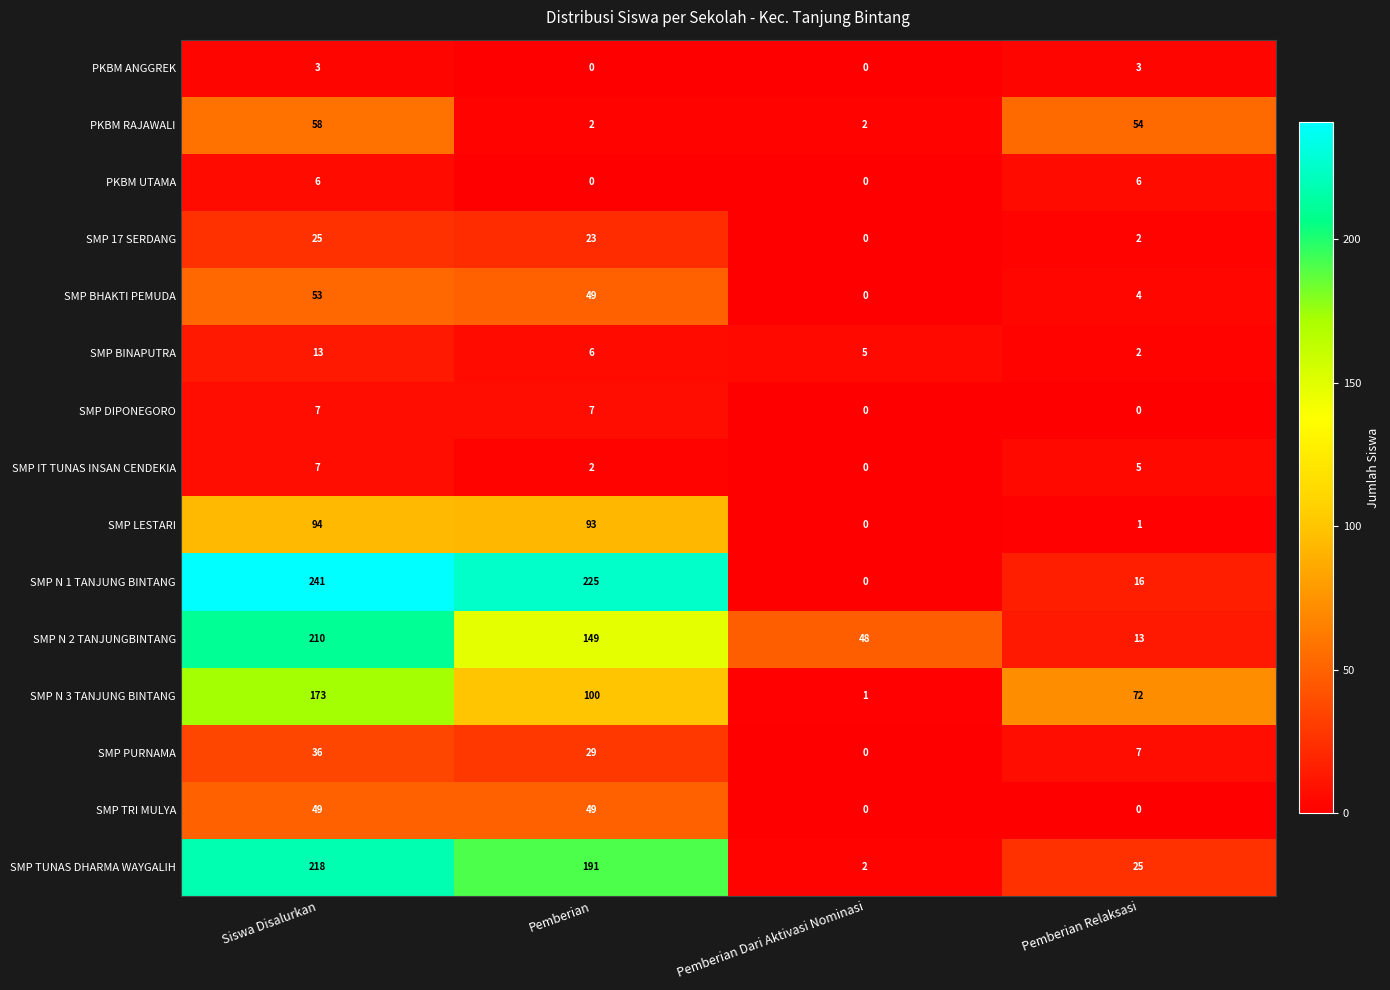

What is the difference between the maximum and minimum values in the SMP DIPONEGORO series?

7